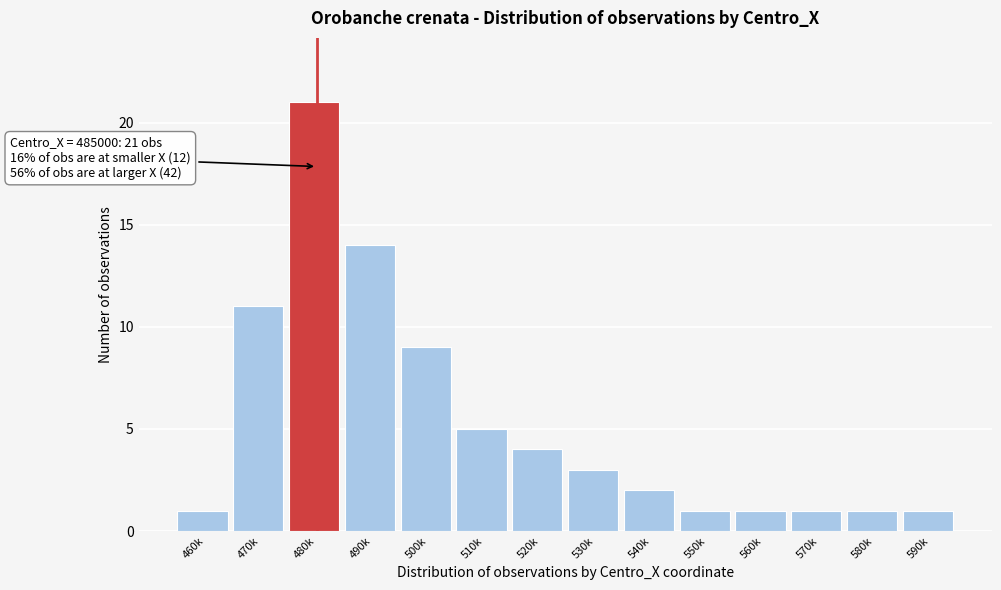

Reading left to right, transcribe all the data shown in this chart.

460k=1	470k=11	480k=21	490k=14	500k=9	510k=5	520k=4	530k=3	540k=2	550k=1	560k=1	570k=1	580k=1	590k=1